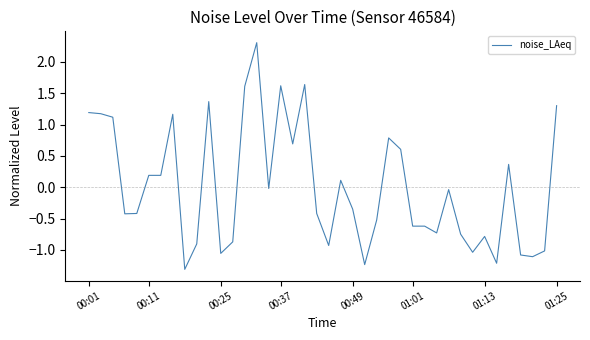

What is the maximum value shown in the chart?

2.3